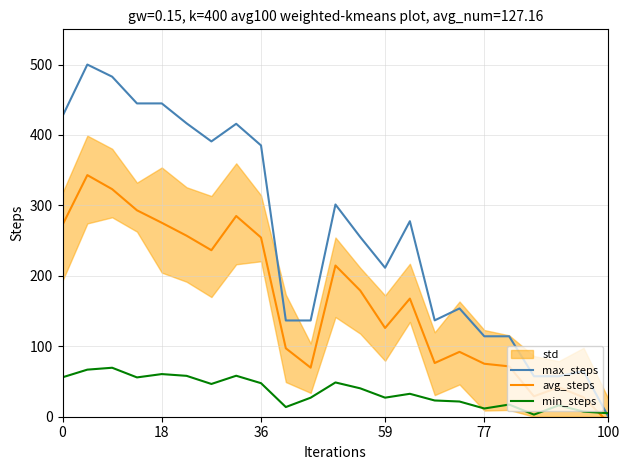

Reading left to right, what are all the values shown in this chart?

max_steps: 426.7	500.0	482.8	444.8	444.8	416.6	390.9	415.9	385.2	136.6	136.6	301.3	255.1	211.5	277.6	136.8	153.7	114.2	114.2	57.5	57.5	64.7	0.0
avg_steps: 272.4	343.0	323.1	293.1	275.4	257.0	236.4	285.0	254.4	97.1	69.6	214.7	179.1	126.0	167.7	76.3	92.1	75.2	71.5	29.0	41.8	27.6	-8.3
min_steps: 56.0	66.8	69.5	55.8	60.5	58.0	46.5	58.2	47.6	13.7	27.0	48.7	40.3	27.1	32.6	23.0	21.6	11.7	17.3	3.0	16.1	7.3	4.9